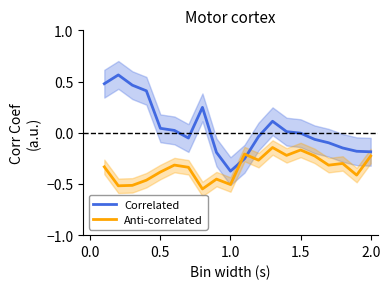

After their last crossing, which series has the higher values: Correlated or Anti-correlated?

Correlated